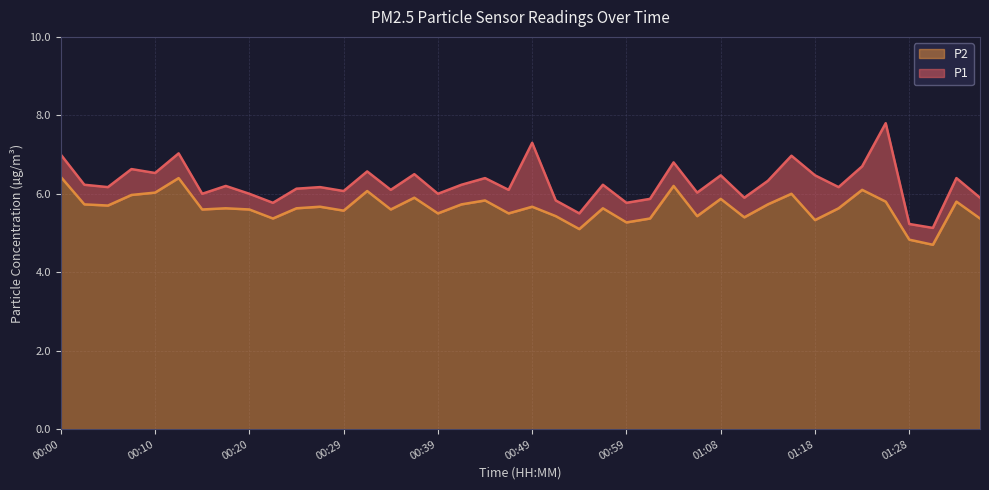

True or false: P1 has more than 0 points higher than both neighbors.

True